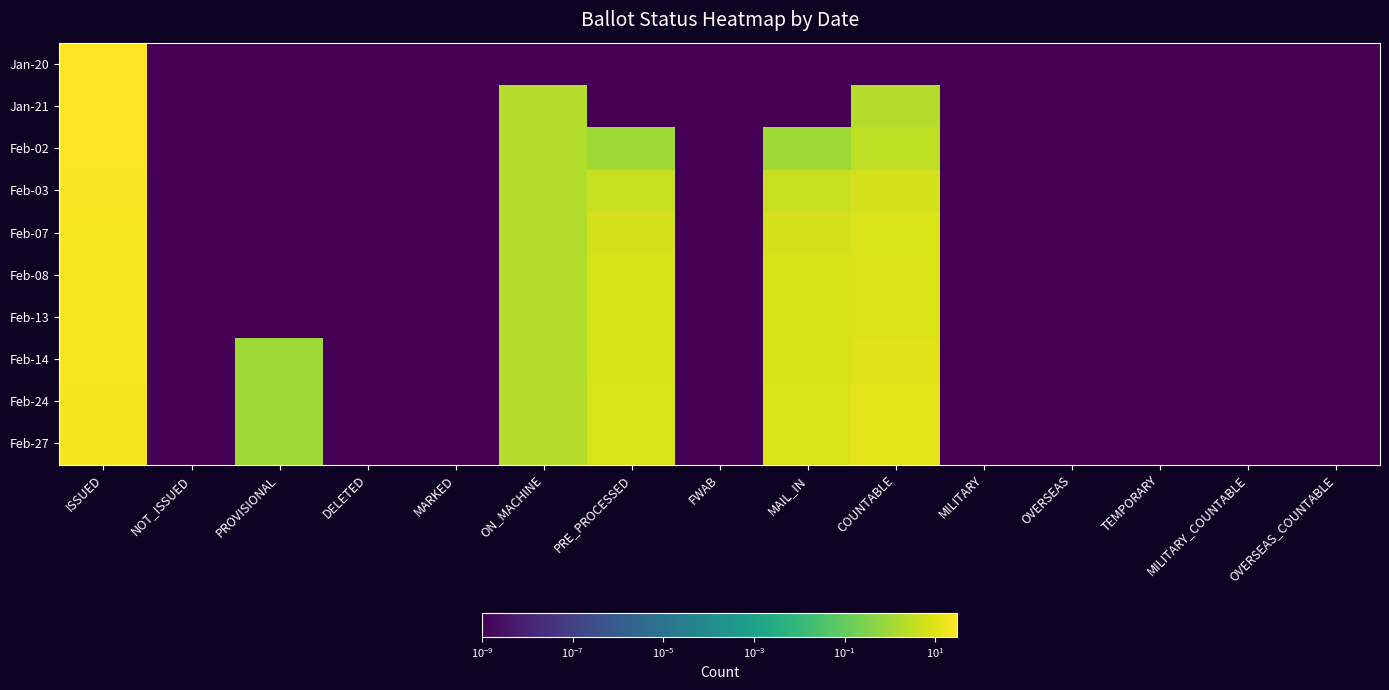

What is the spread (max minus min) of values at ISSUED?

10.0